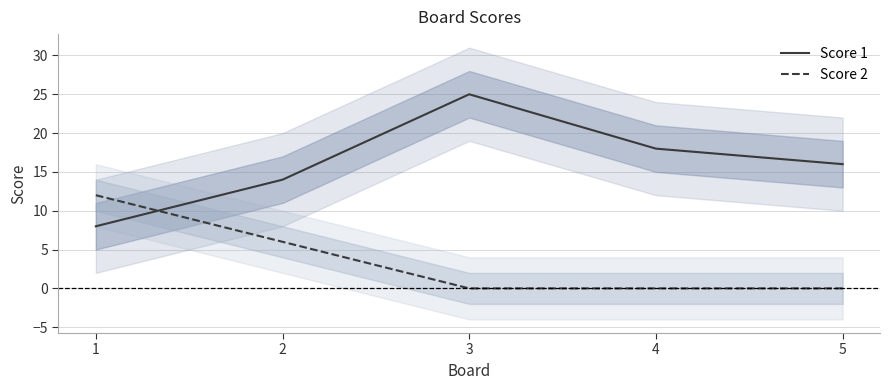

Between 1 and 3, which is larger?

3